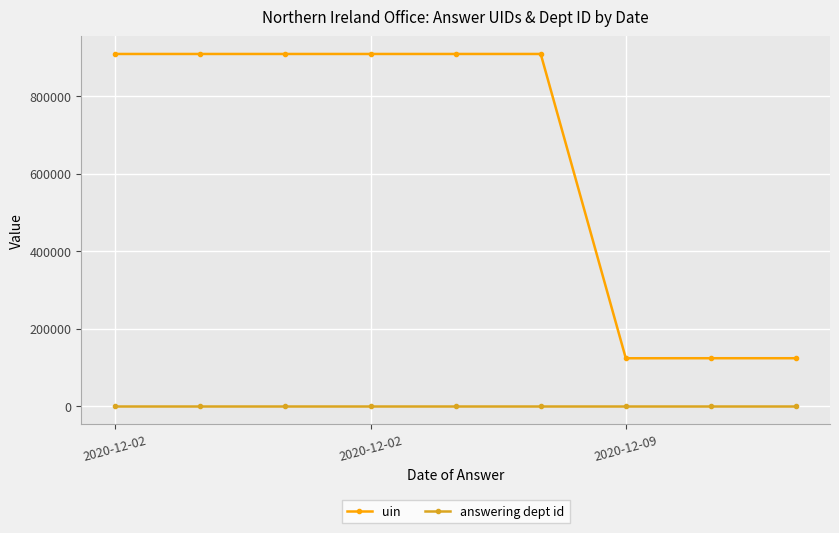

List the series in order of their overall mean, highest first.

uin, answering dept id